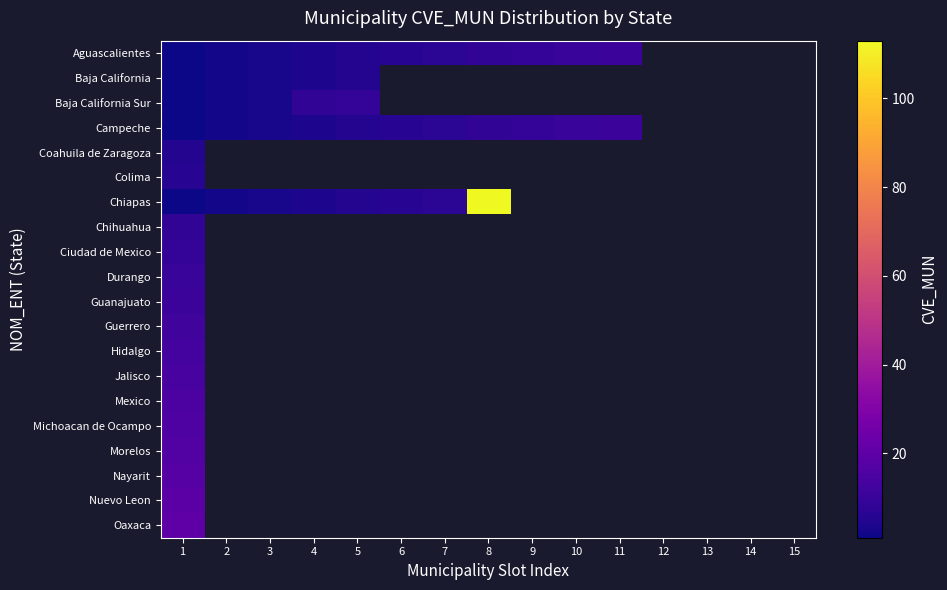

Rank the series by their maximum value, from lowest to highest.

Baja California, Coahuila de Zaragoza, Colima, Chihuahua, Baja California Sur, Ciudad de Mexico, Durango, Aguascalientes, Campeche, Guanajuato, Guerrero, Hidalgo, Jalisco, Mexico, Michoacan de Ocampo, Morelos, Nayarit, Nuevo Leon, Oaxaca, Chiapas